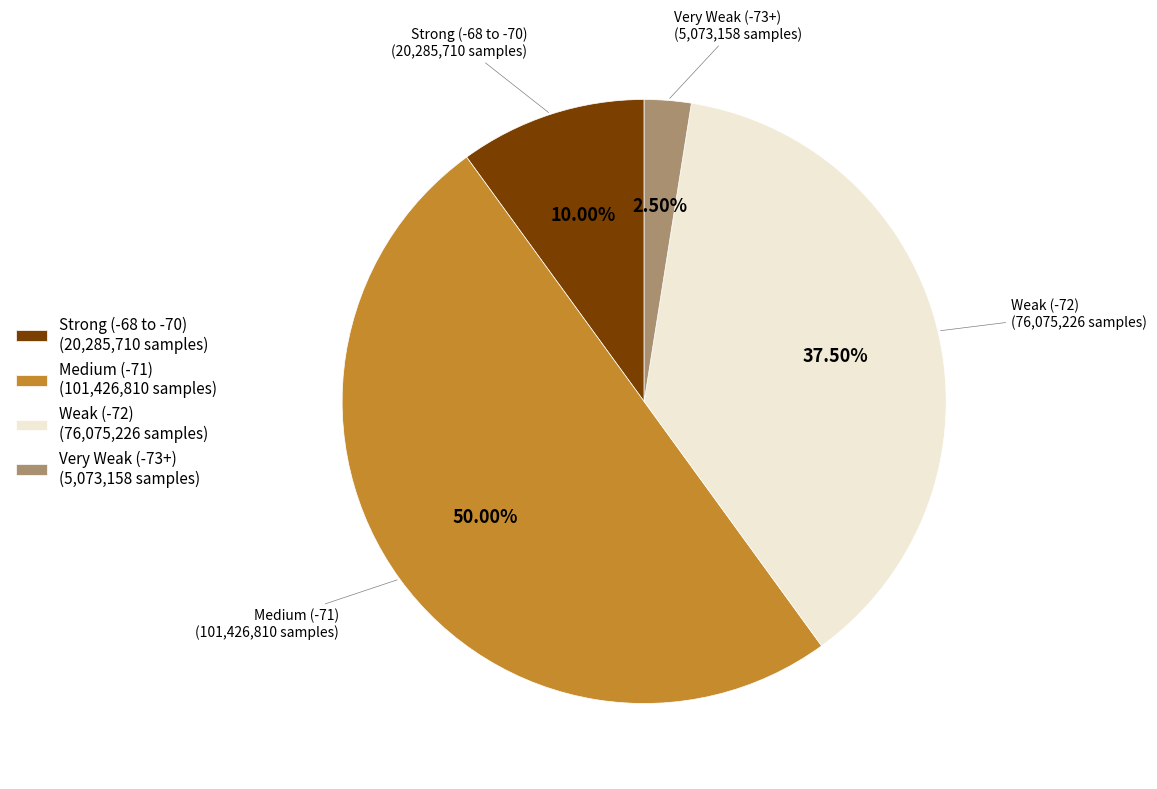

Does Weak (-72) (76,075,226 samples) represent more than half of the total?

No